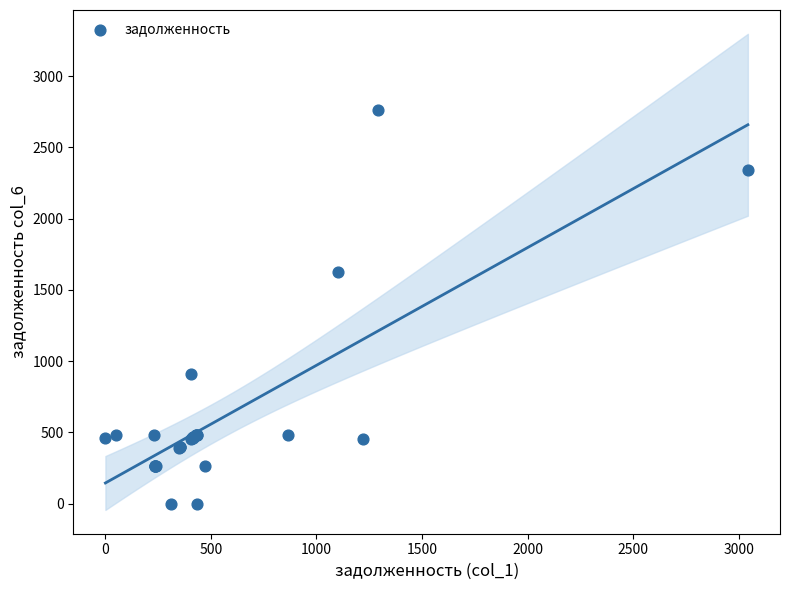

What Y value in the scatter plot is closest to 1380?

1628.9